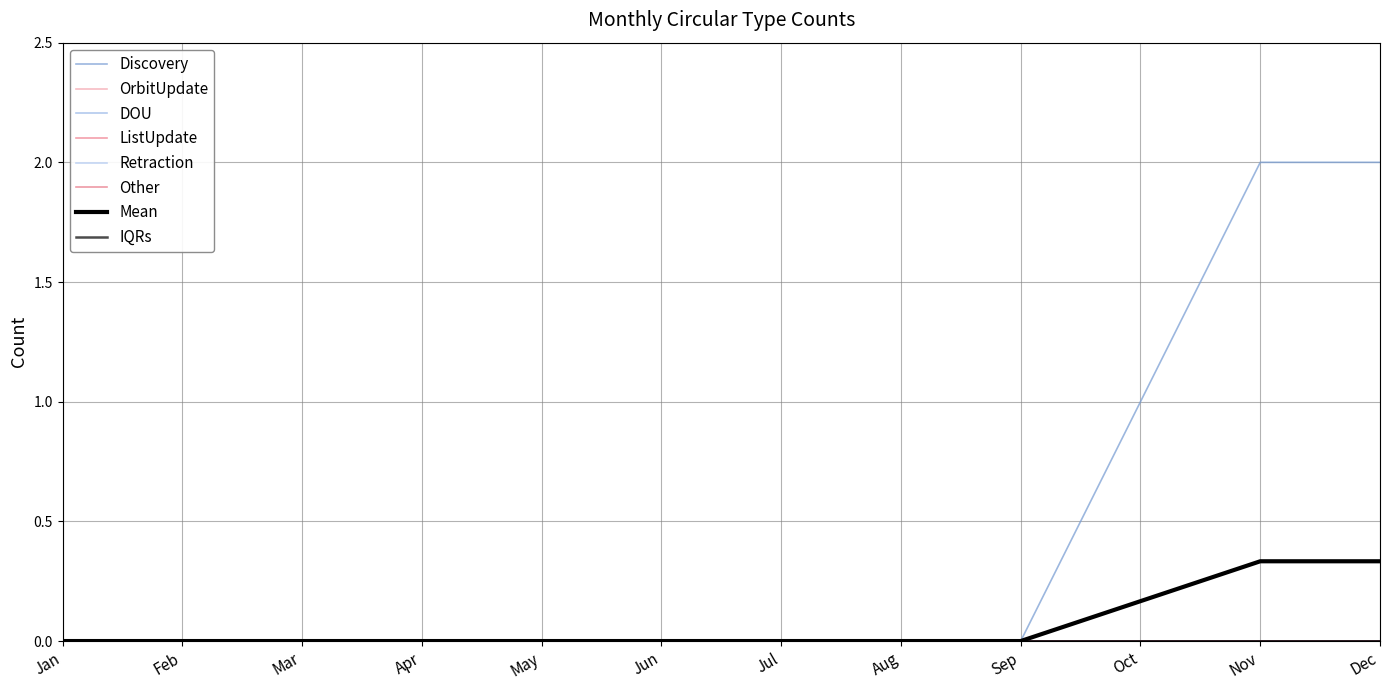

Is this an area chart (filled region under the line)?

No